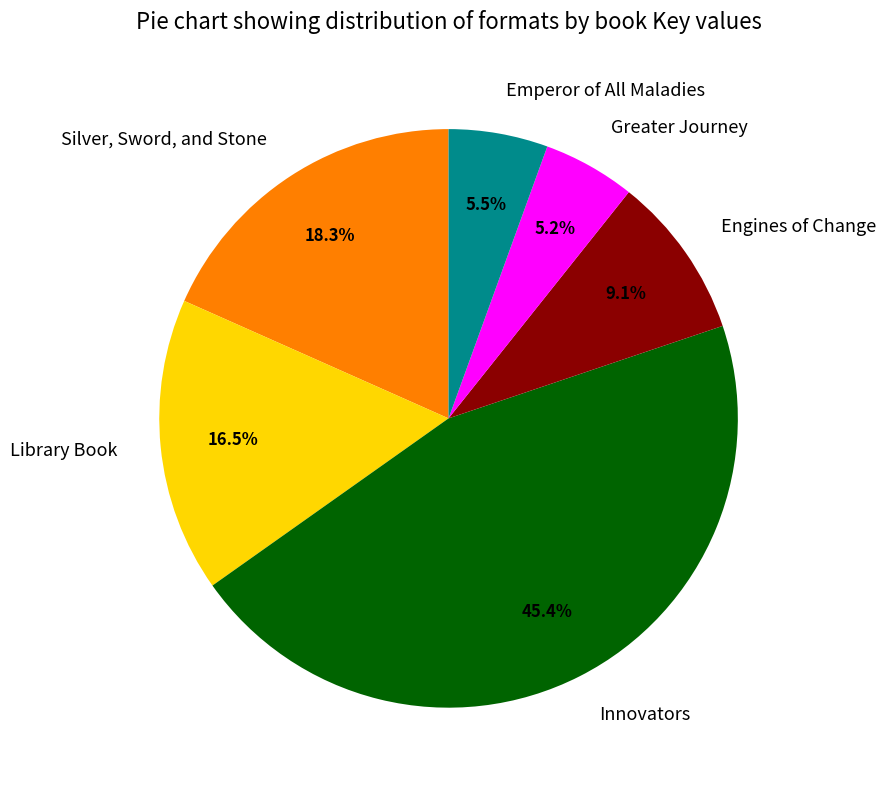

To the nearest percent, what percentage of the pie is Greater Journey?

5%